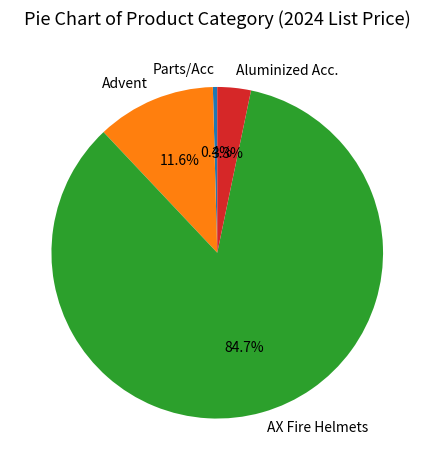

Do Advent and AX Fire Helmets together represent more than half of the pie?

Yes